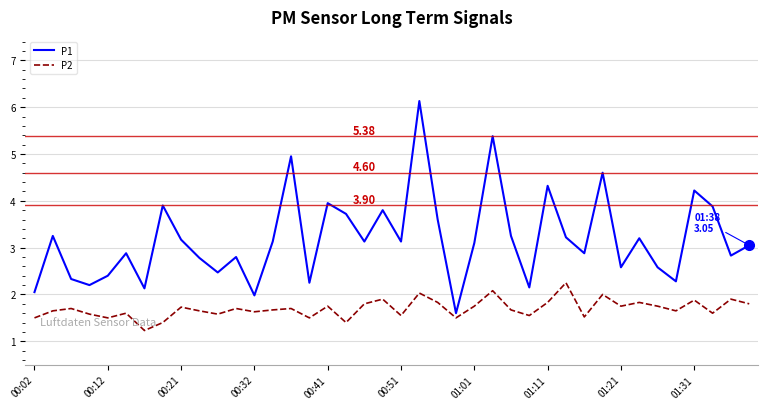

Which series has the largest total across all categories?

P1